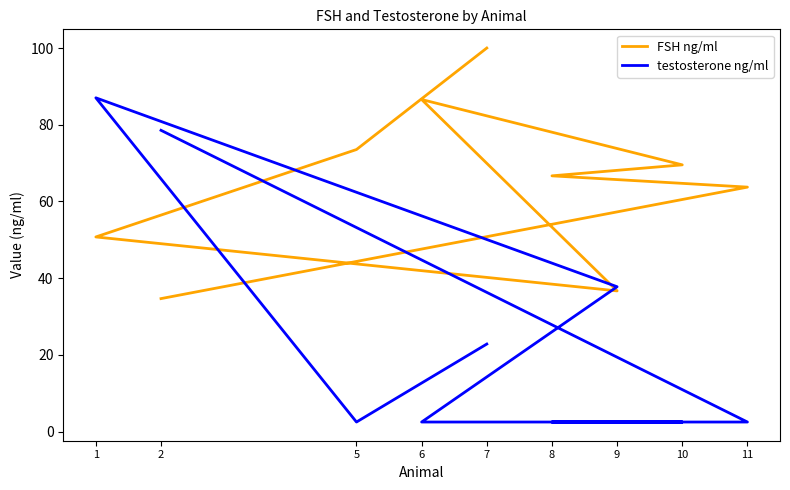

At which category does FSH ng/ml reach its first local peak?

6